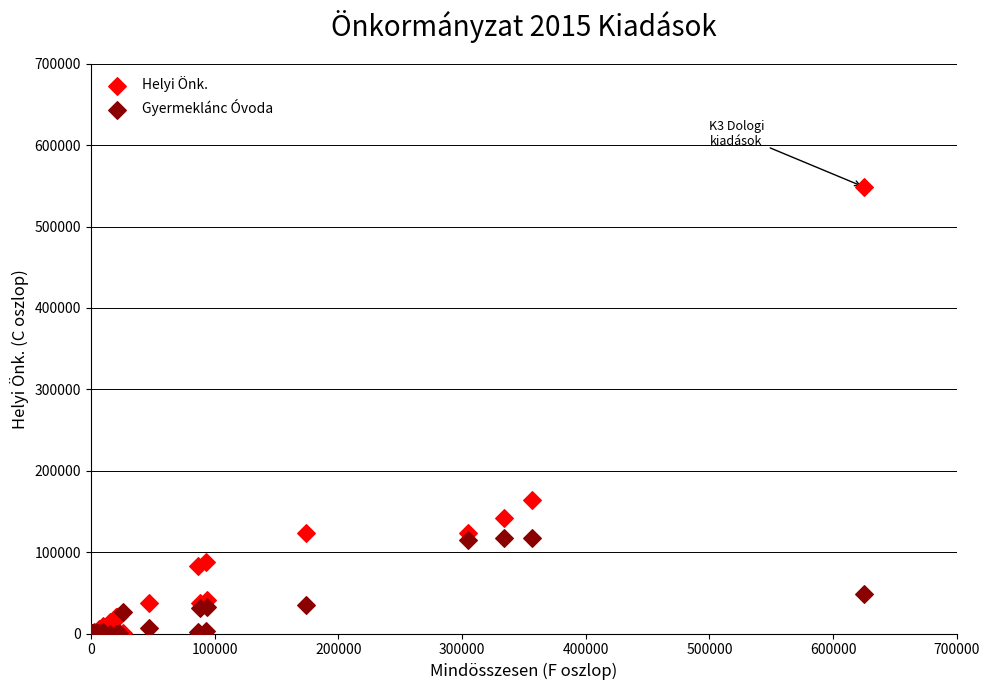

What are all the series names shown in the legend?

Helyi Önk., Gyermeklánc Óvoda